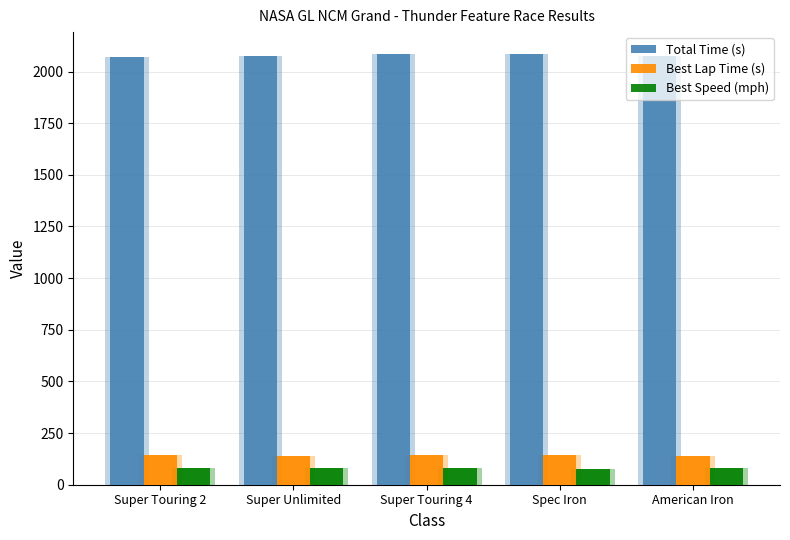

At which category does the chart reach its peak across all series?

Spec Iron